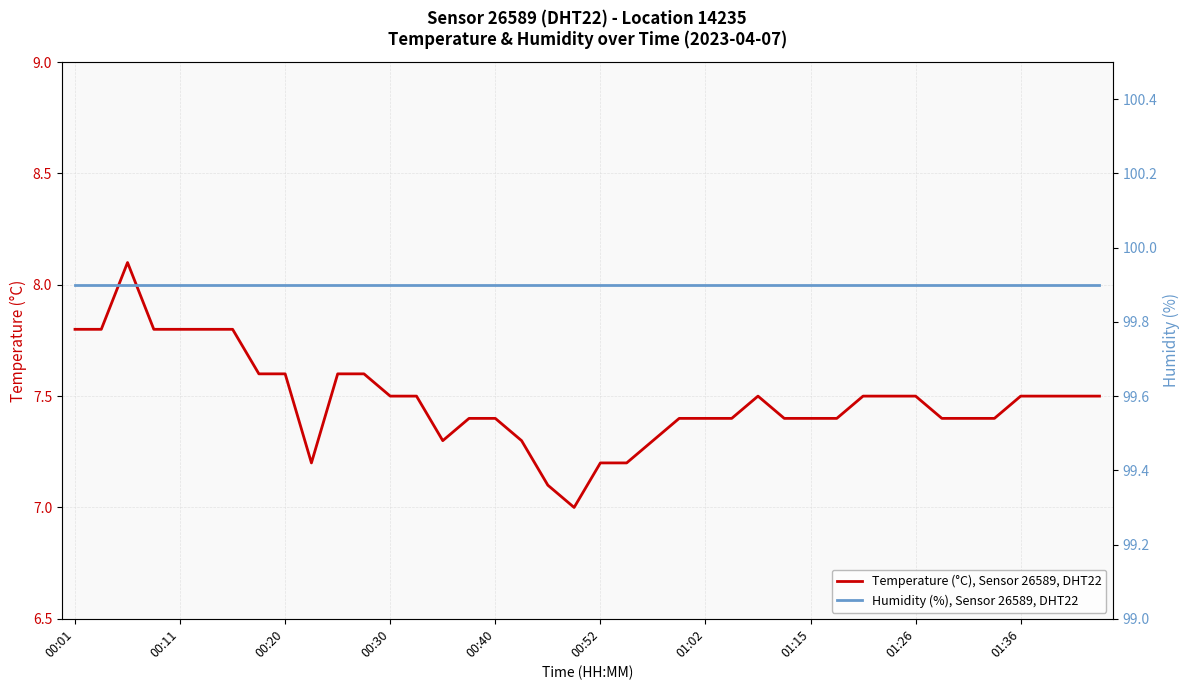

The value of Temperature (°C), Sensor 26589, DHT22 at 01:02 is 2.9. True or false?

False